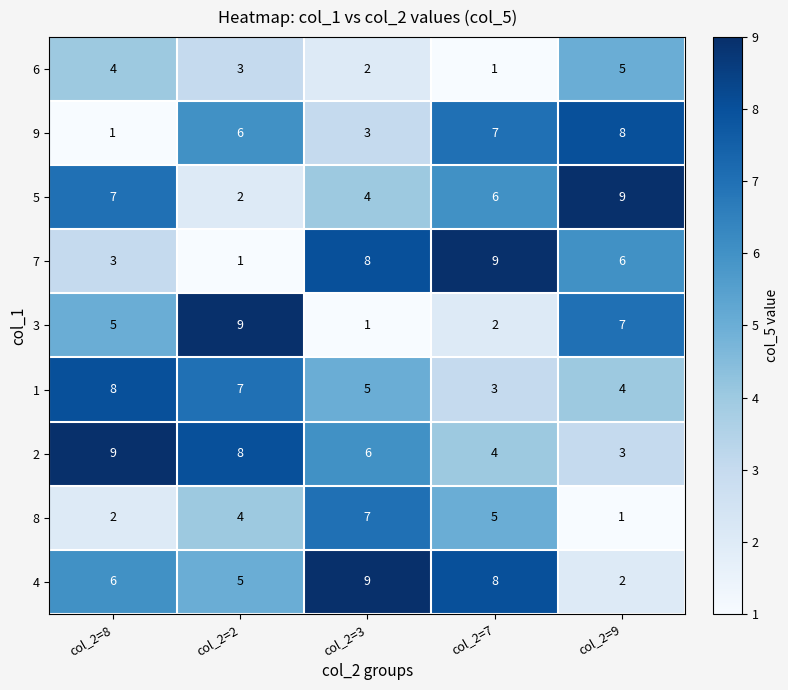

At which label is 7 closest to 5?

col_2=9